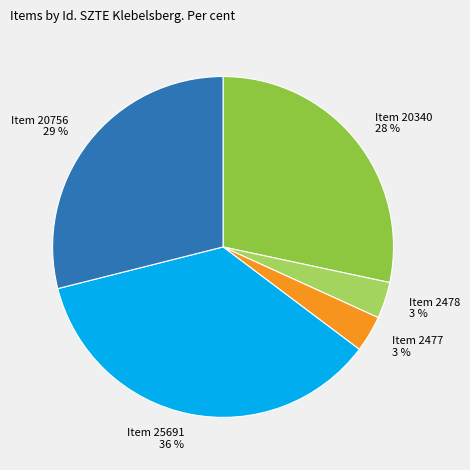

Which has a higher value, Item 25691 36 % or Item 2477 3 %?

Item 25691 36 %